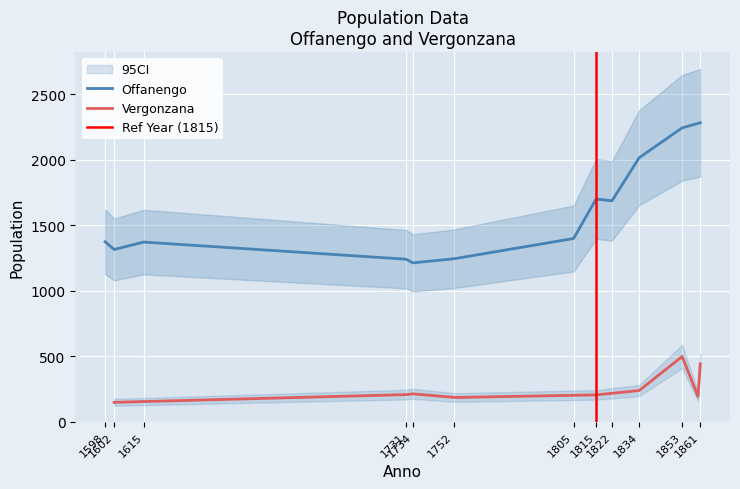

What is the minimum value shown in the chart?

1212